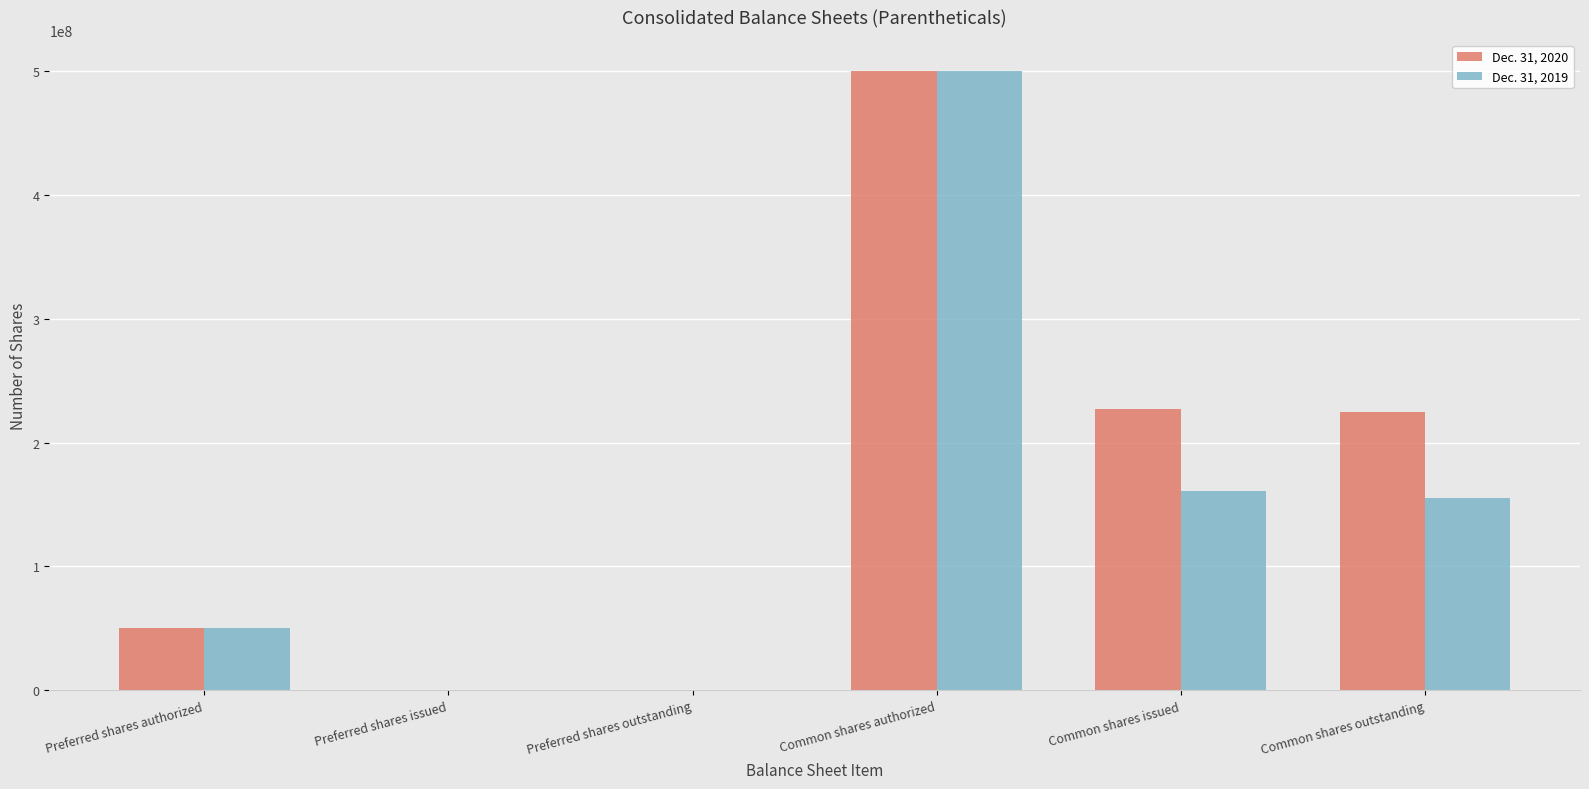

The value of Dec. 31, 2019 at Common shares outstanding is 154913934. True or false?

True